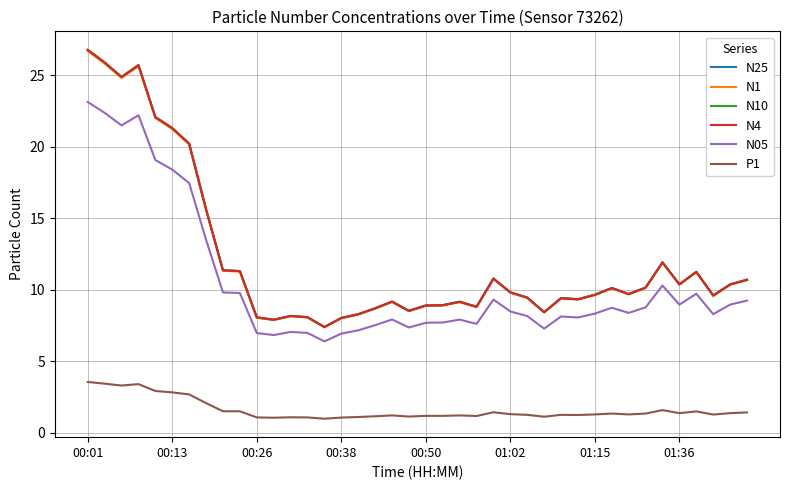

What is the greatest value displayed?

26.8